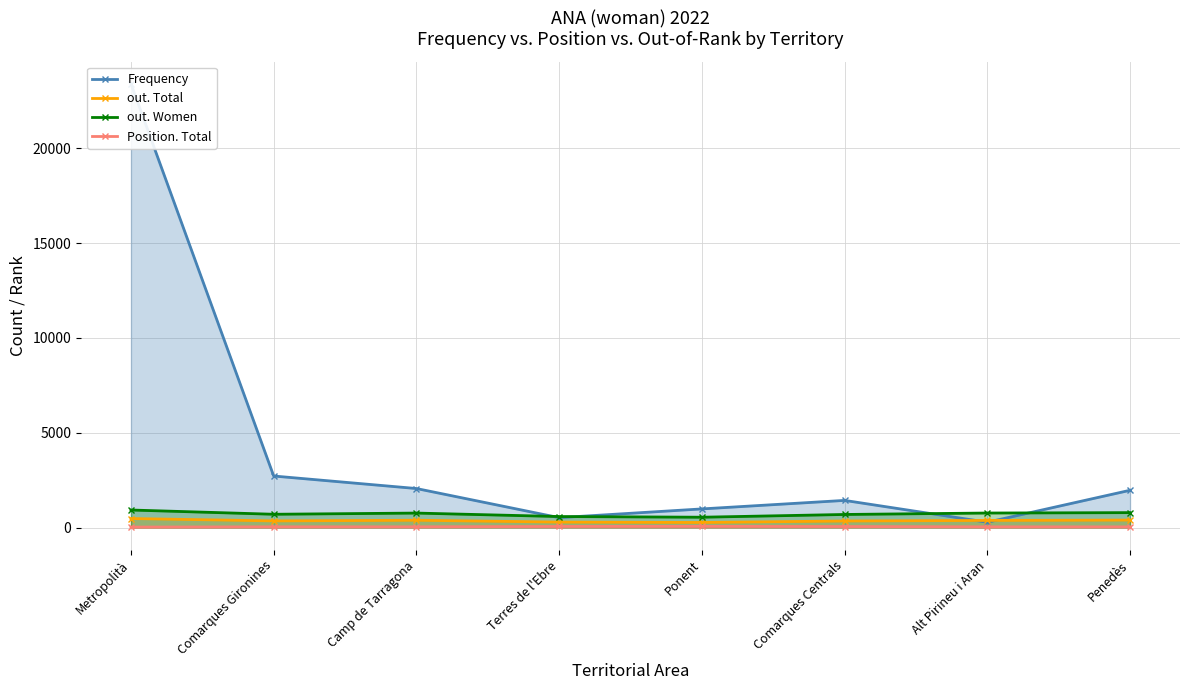

Reading right to left, extract all data points from this chart.

Frequency: Penedès=1964	Alt Pirineu i Aran=279	Comarques Centrals=1430	Ponent=981	Terres de l'Ebre=520	Camp de Tarragona=2056	Comarques Gironines=2716	Metropolità=23399
out. Total: Penedès=393	Alt Pirineu i Aran=374	Comarques Centrals=344	Ponent=266	Terres de l'Ebre=286	Camp de Tarragona=384	Comarques Gironines=349	Metropolità=474
out. Women: Penedès=785	Alt Pirineu i Aran=764	Comarques Centrals=688	Ponent=543	Terres de l'Ebre=579	Camp de Tarragona=762	Comarques Gironines=699	Metropolità=923
Position. Total: Penedès=34	Alt Pirineu i Aran=36	Comarques Centrals=52	Ponent=63	Terres de l'Ebre=57	Camp de Tarragona=37	Comarques Gironines=37	Metropolità=24